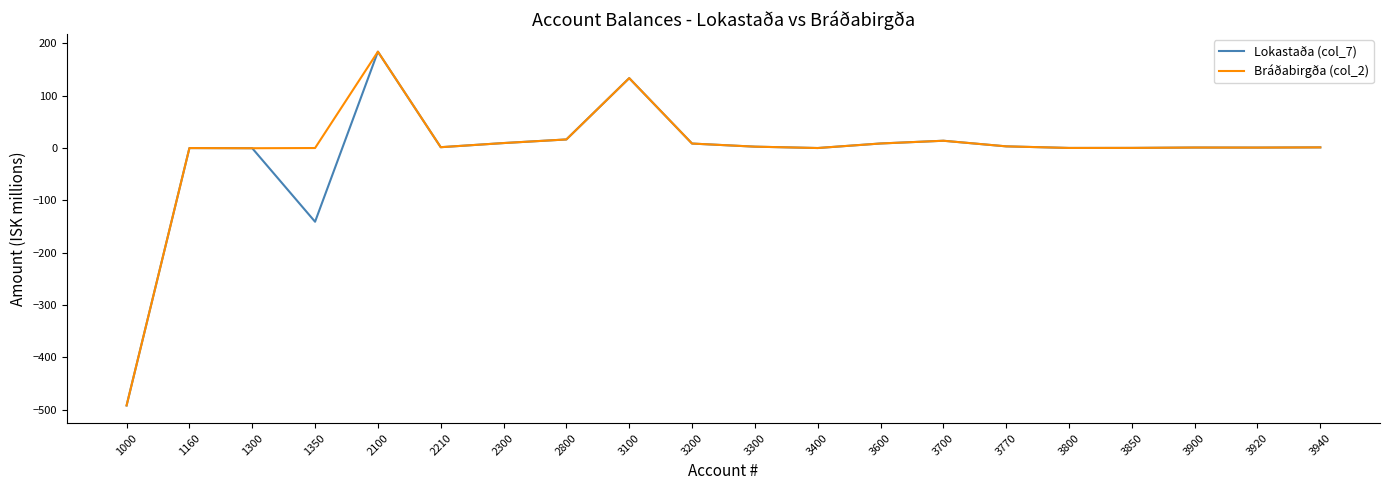

The Bráðabirgða (col_2) series shows 0.9 at 3900. True or false?

True